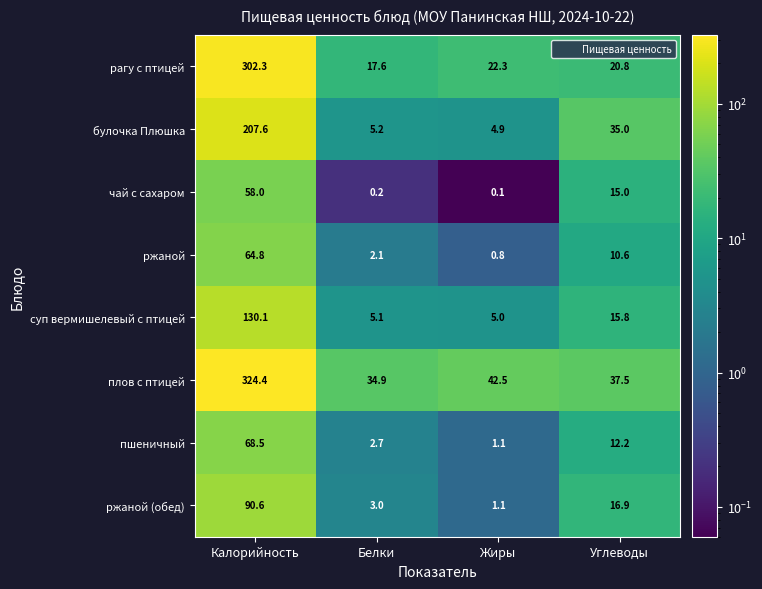

At which category is the sum across all series the highest?

Калорийность